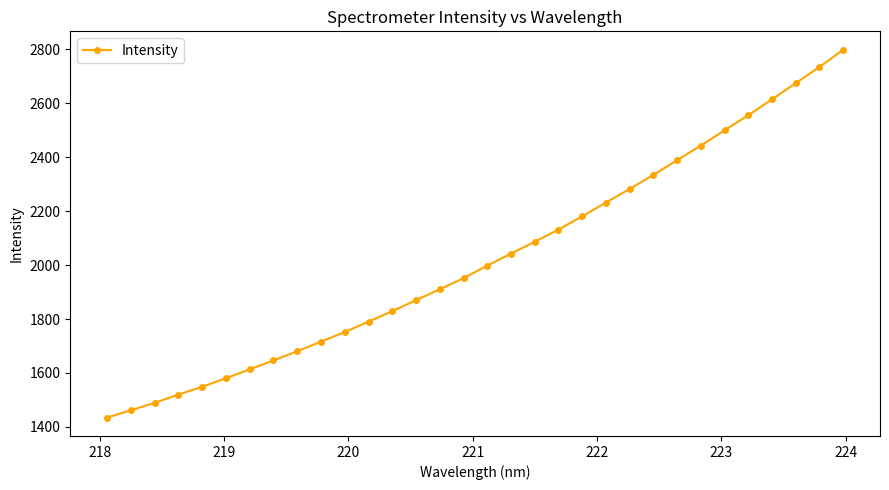

What is the difference between the maximum and minimum values?

1364.6